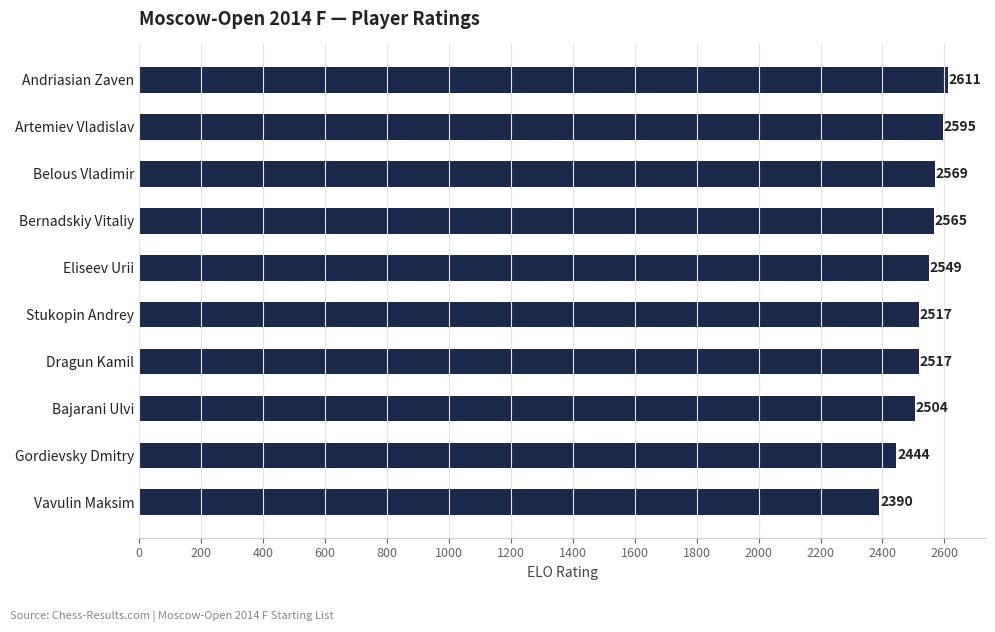

What is the change in value from Bajarani Ulvi to Artemiev Vladislav?

+91